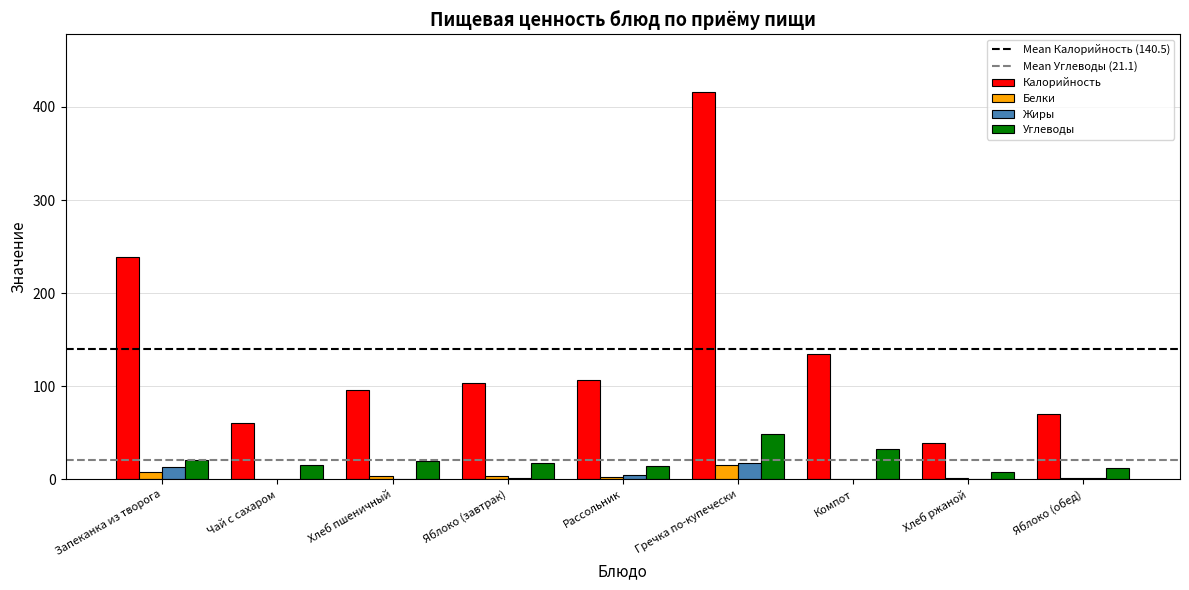

The Жиры series shows 0.0 at Чай с сахаром. True or false?

True